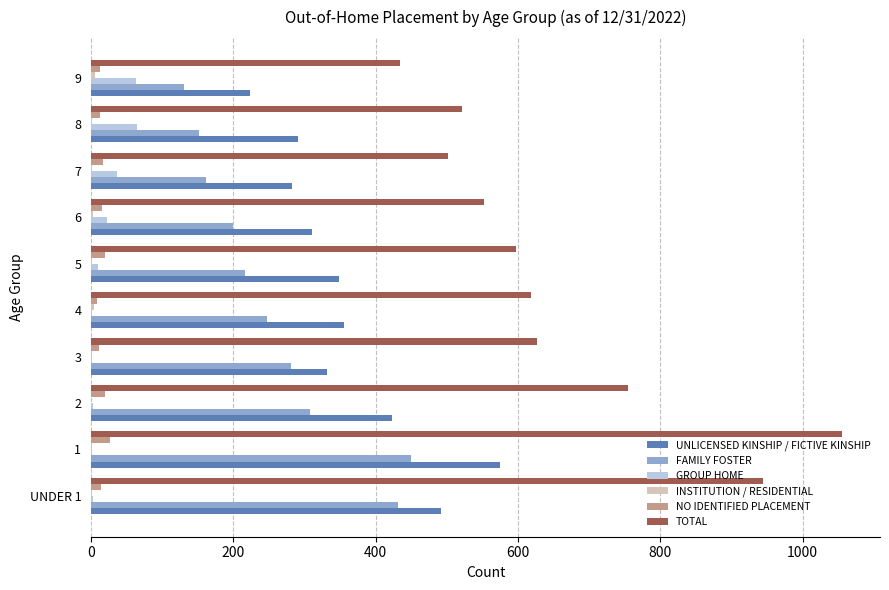

Is the value of GROUP HOME at 9 greater than the value of FAMILY FOSTER at 2?

No